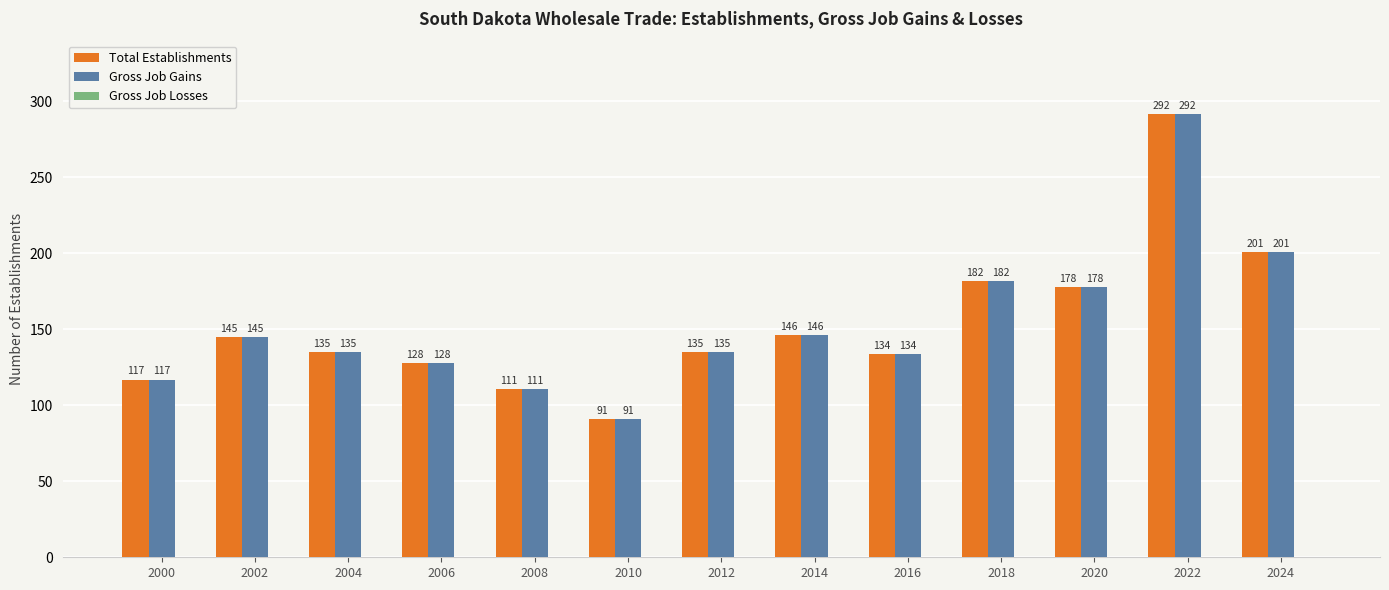

Which label corresponds to the smallest value in the chart?

2010